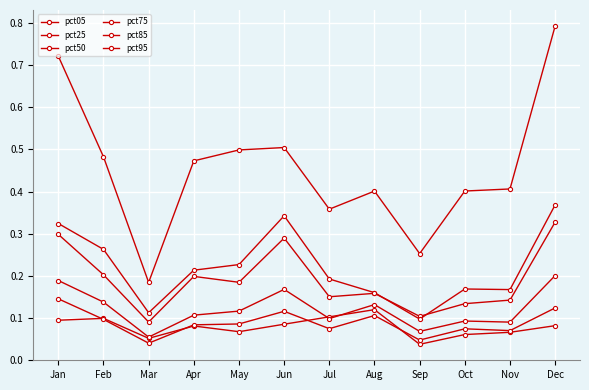

How many interior local peaks does the pct75 series have?

3